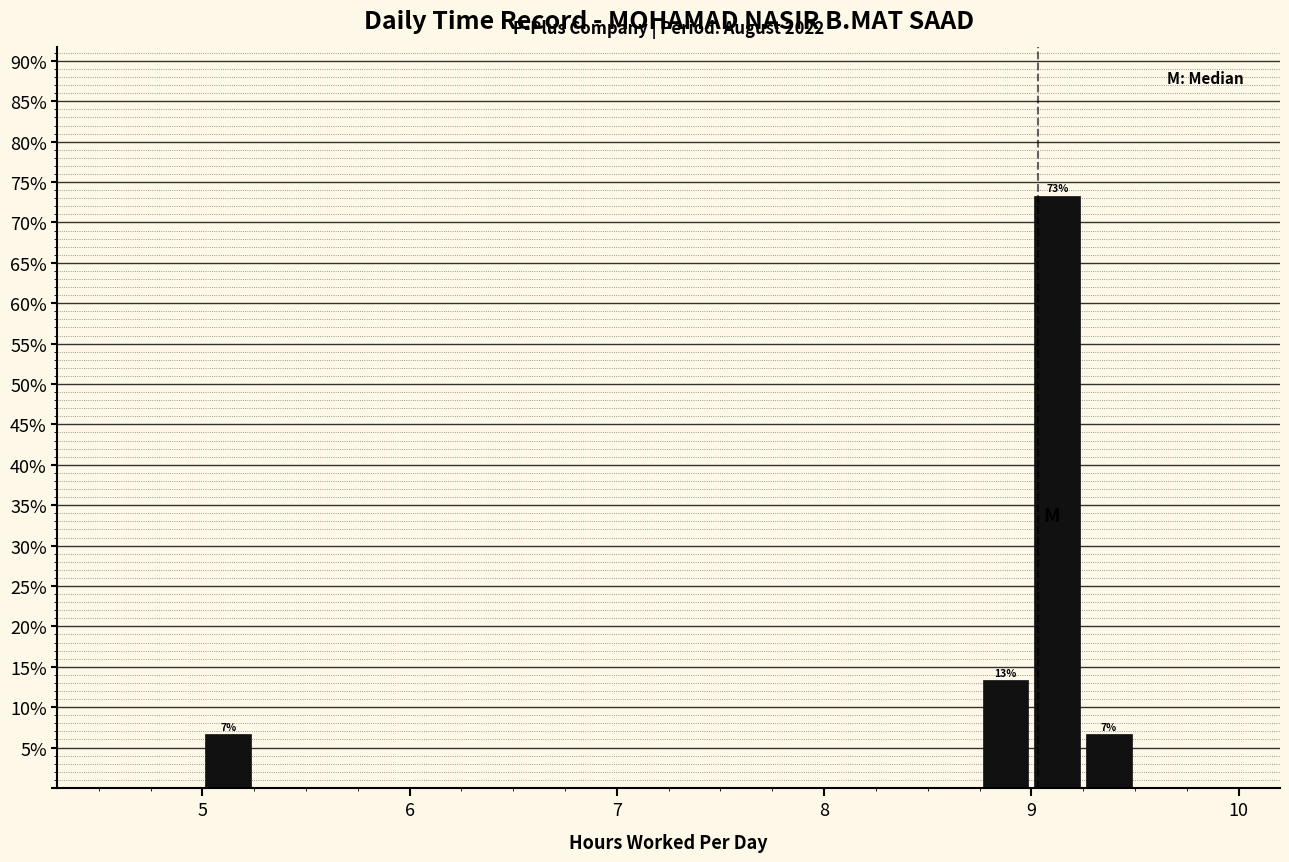

Around what value on the x-axis is the tallest bar? Give the approximate position of its centre, as read against the axis.

9.1